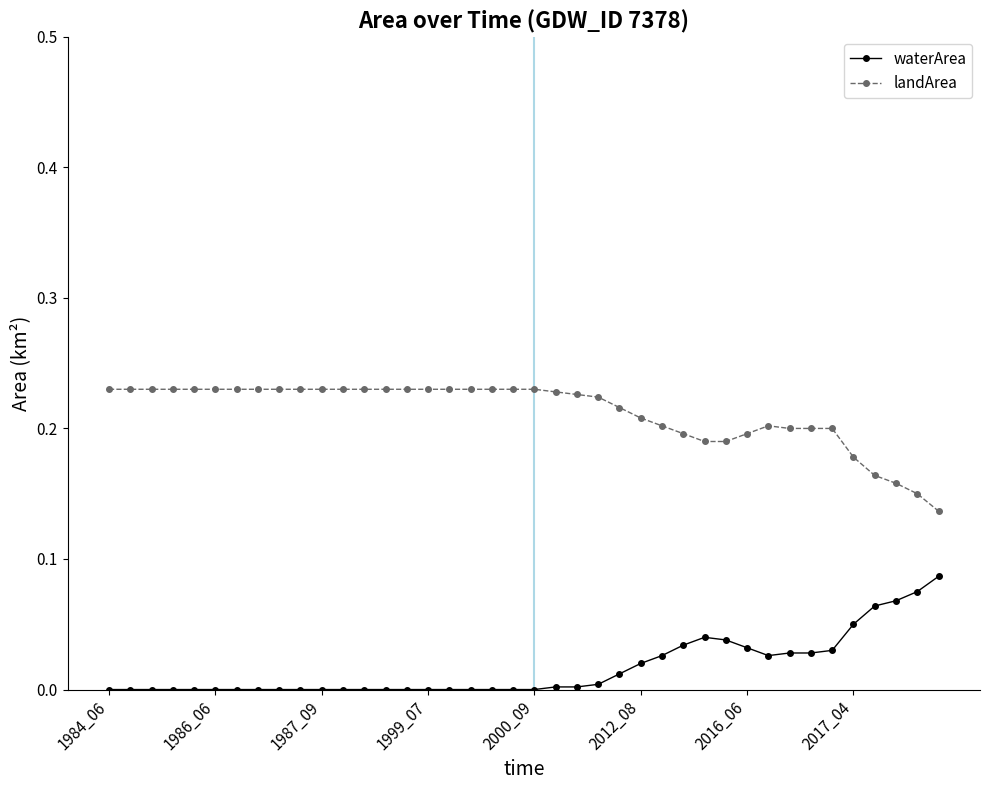

True or false: landArea and waterArea intersect in this chart.

False